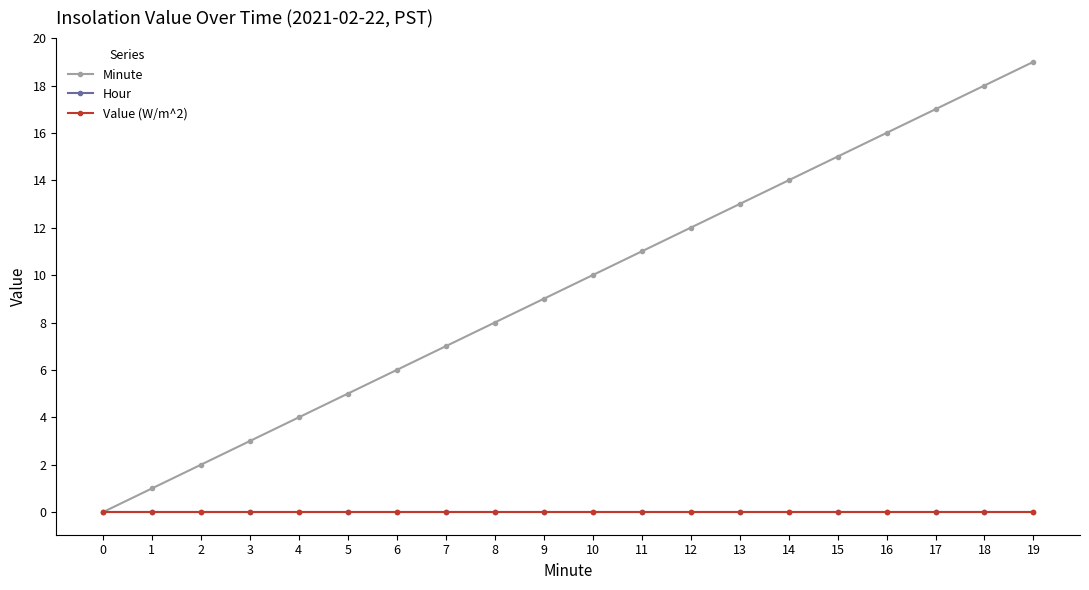

True or false: Minute has a value of 6 at 12.

False